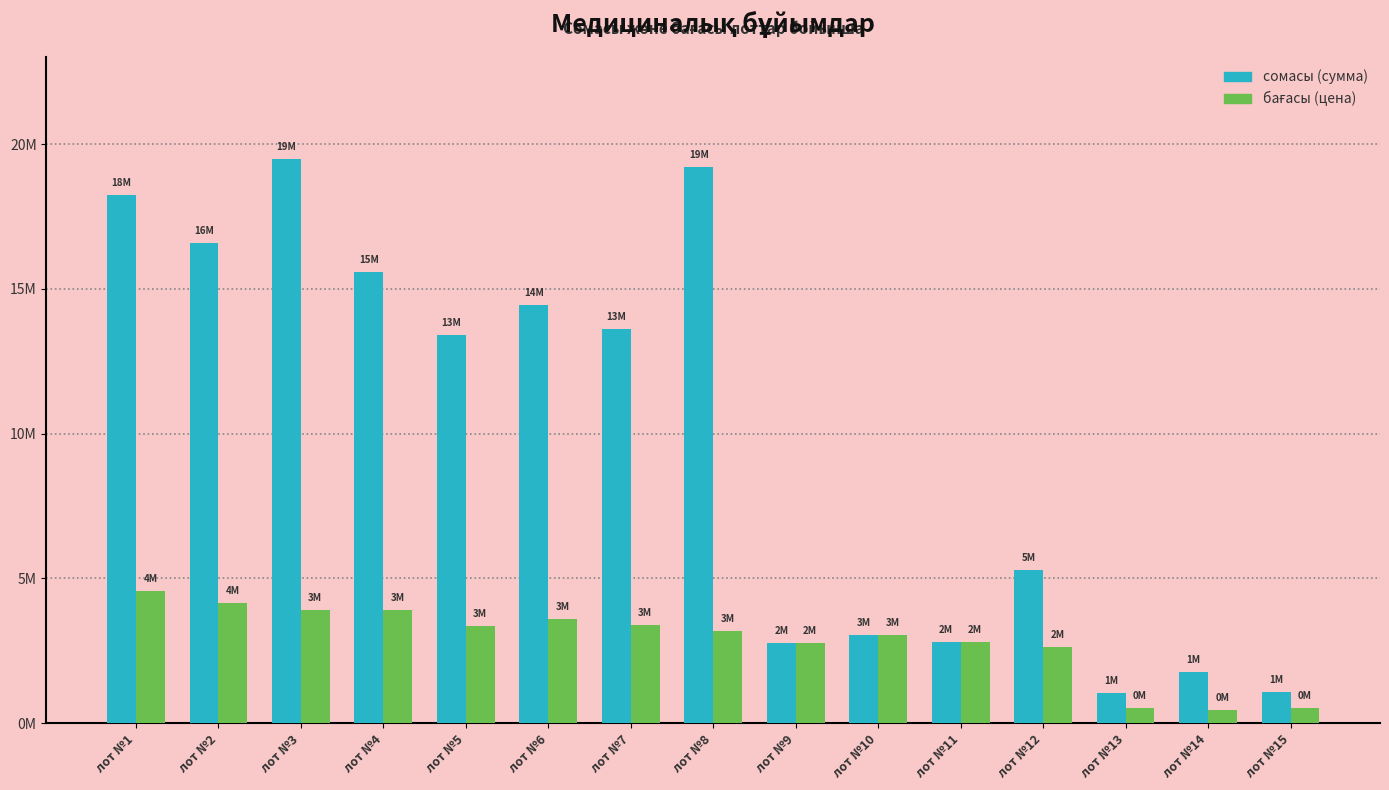

List the labels in order of бағасы (цена) value, largest first.

лот №1, лот №2, лот №3, лот №4, лот №6, лот №7, лот №5, лот №8, лот №10, лот №11, лот №9, лот №12, лот №15, лот №13, лот №14